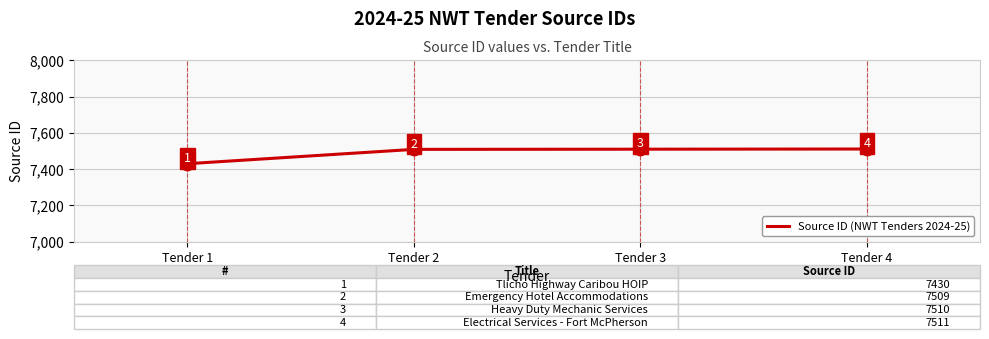

What is the ratio of the value at Tender 4 to the value at Tender 1?

1.0